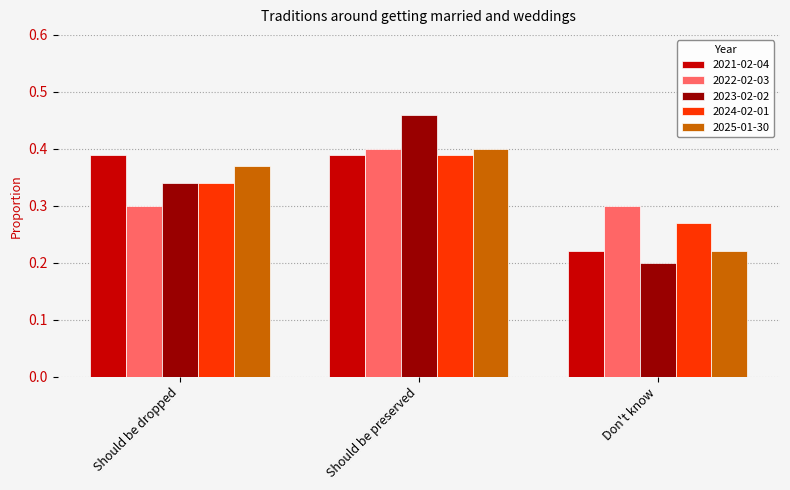

What is the sum of all 2025-01-30 values?

1.0